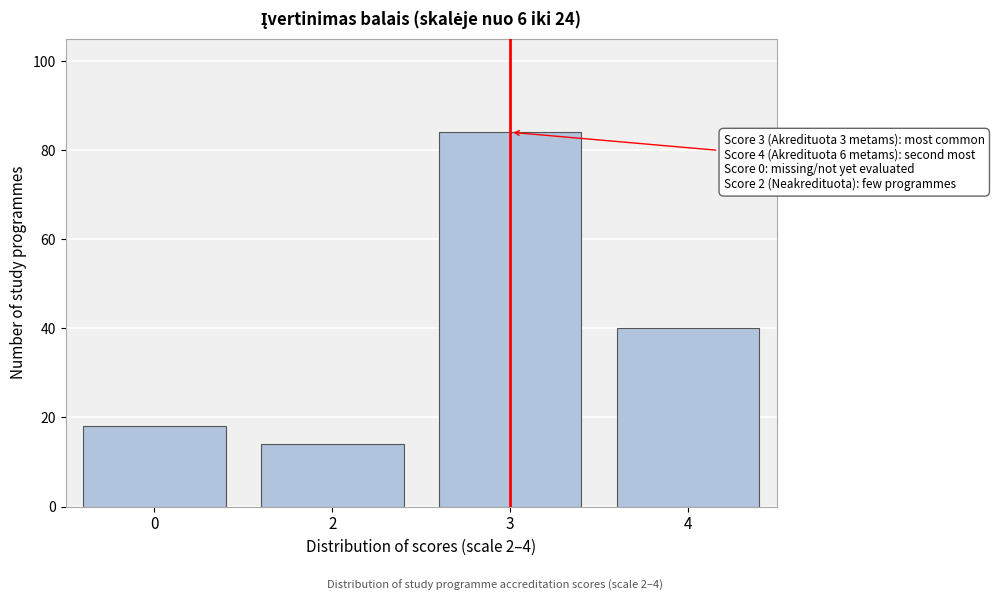

Reading left to right, list all the values displayed in this chart.

18	14	84	40